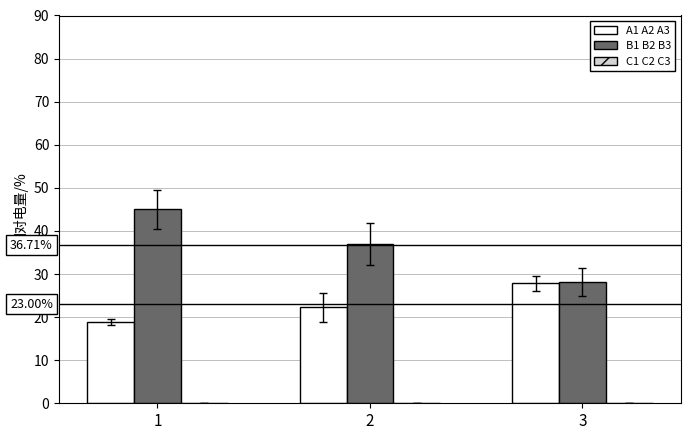

List the labels in order of B1 B2 B3 value, smallest first.

3, 2, 1